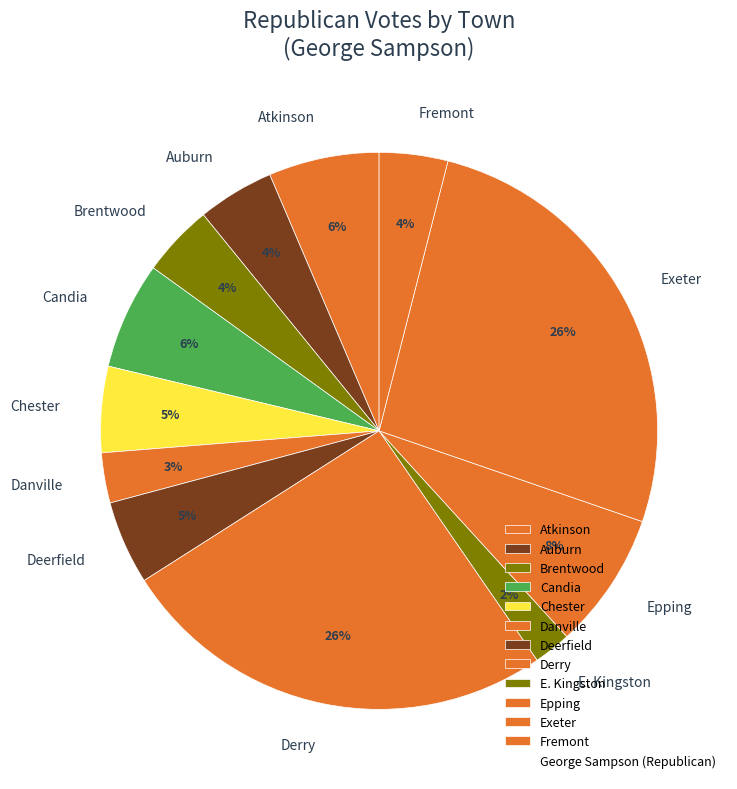

To the nearest percent, what is the difference between the largest and smallest slice percentages?

24%